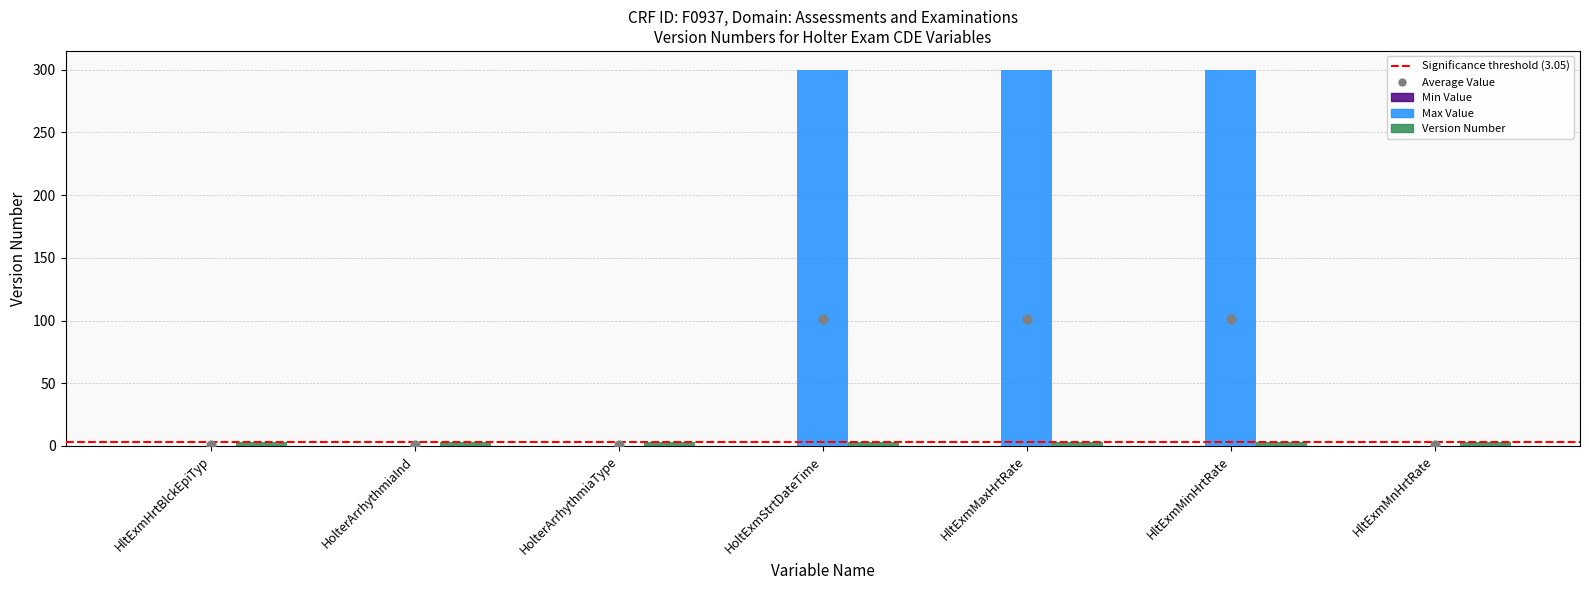

Which series reaches the minimum Y coordinate?

Max Value